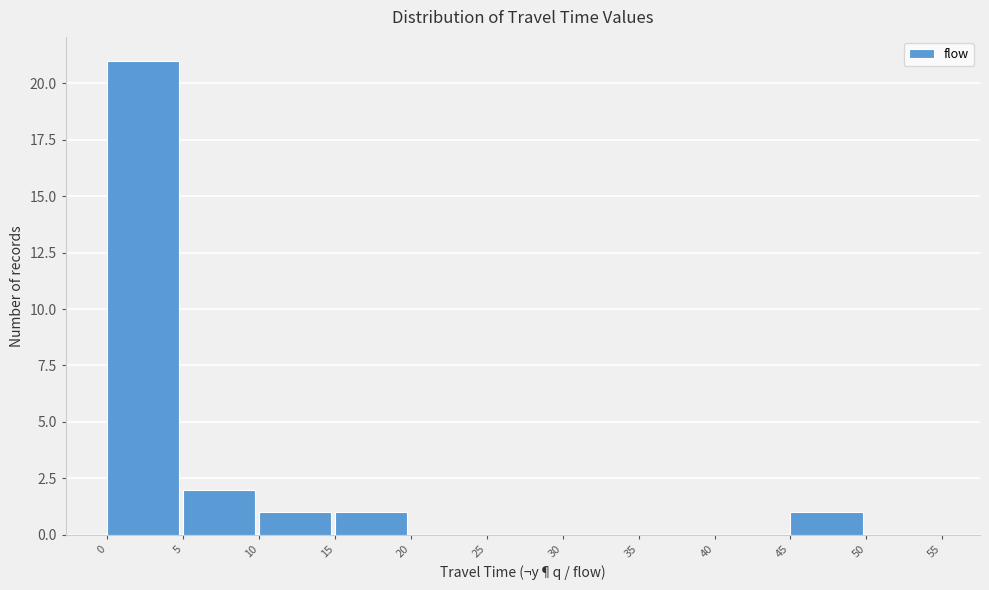

How tall is the bar that spans 15 to 20 on the x-axis? The values are not printed on the chart, so give them approximately, as read against the axis.

1